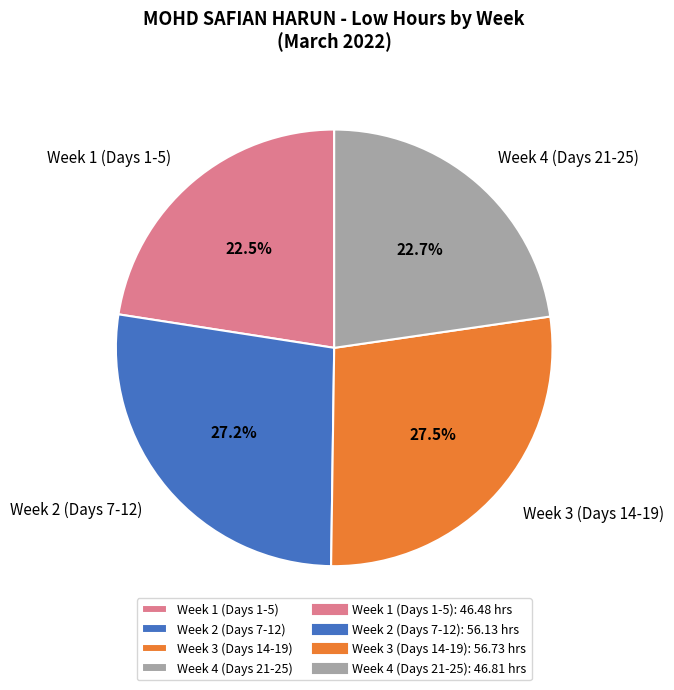

Which has a higher value, Week 3 (Days 14-19) or Week 4 (Days 21-25)?

Week 3 (Days 14-19)